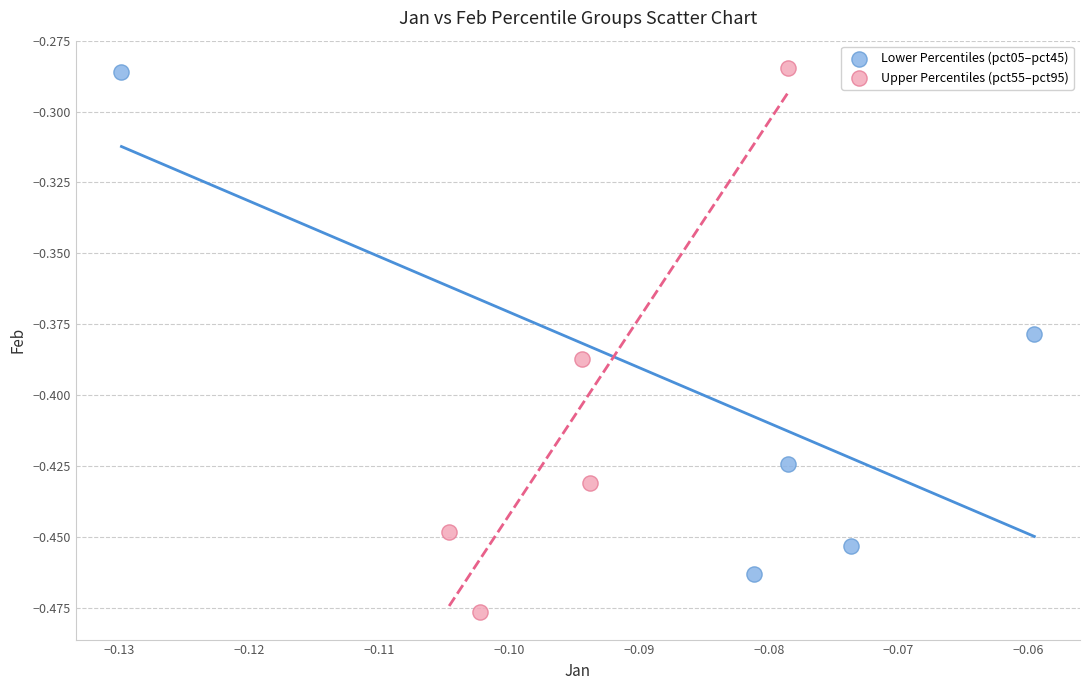

Which series contains the lowest Y value?

Upper Percentiles (pct55–pct95)